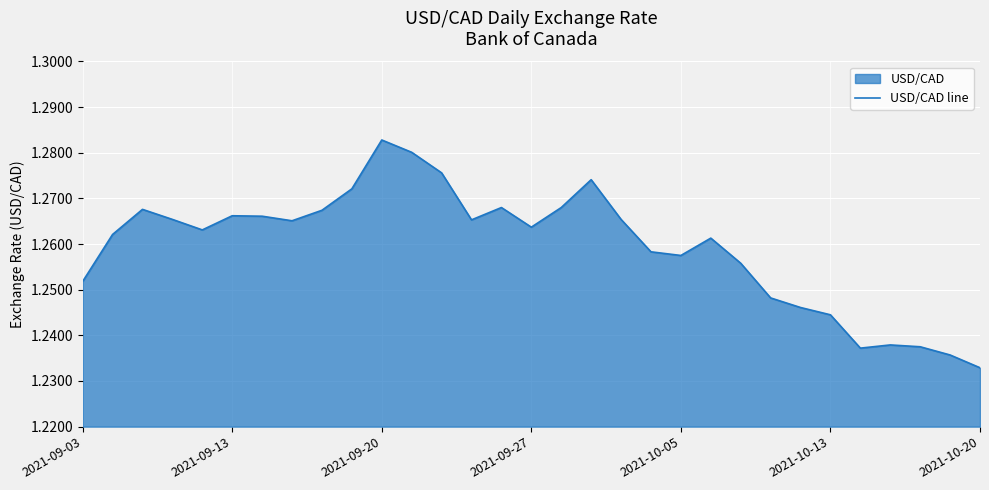

How many lines are shown in the chart?

1